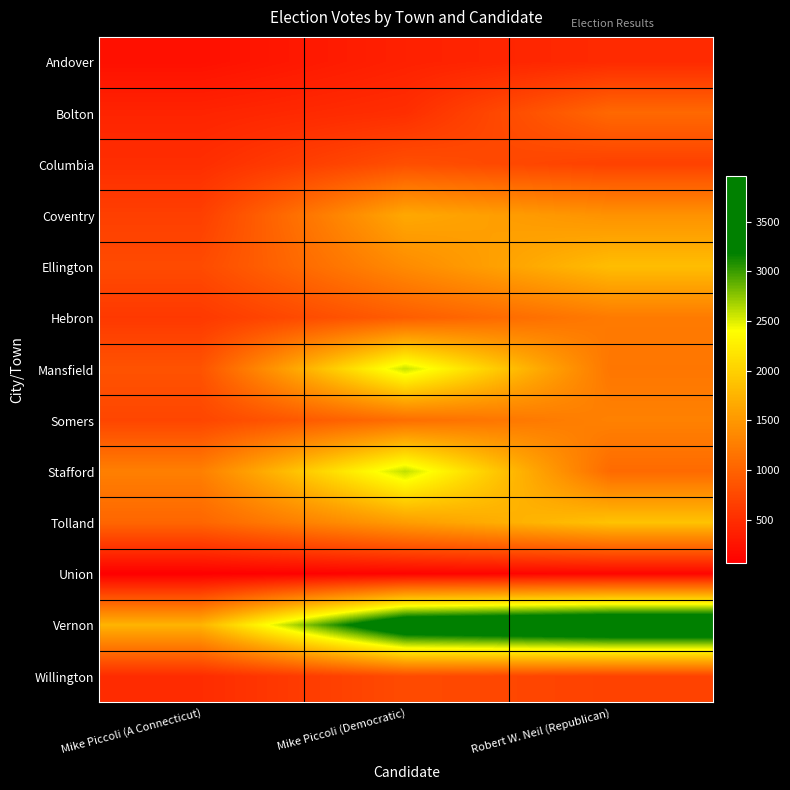

At which category is the sum across all series the highest?

Mike Piccoli (Democratic)